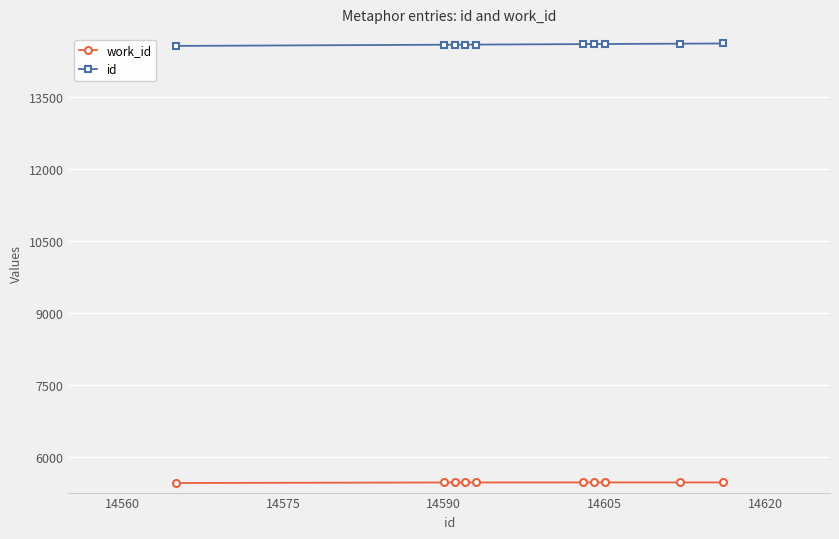

Rank the series by their average value, from highest to lowest.

id, work_id